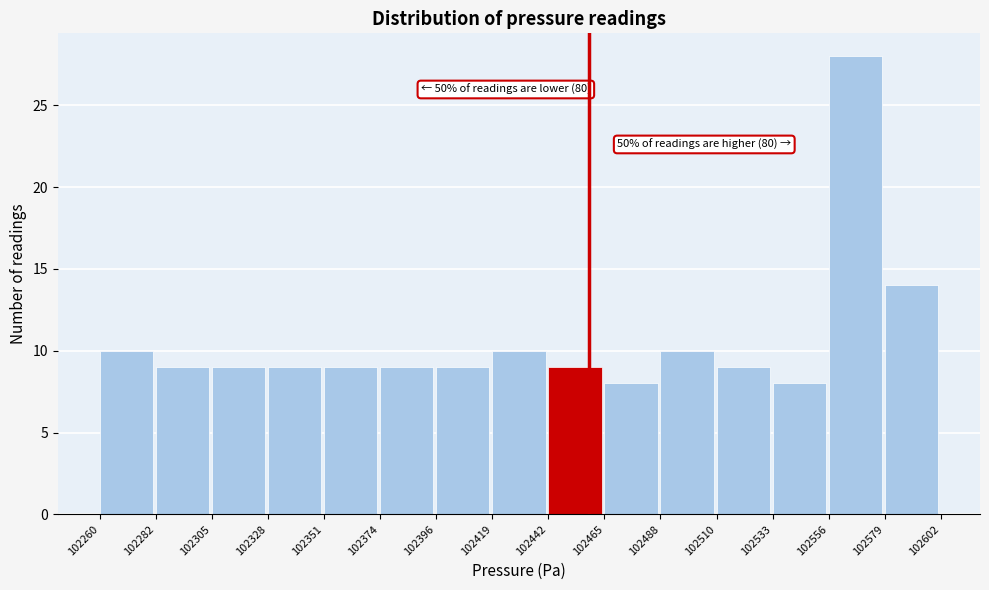

Which range on the x-axis has the tallest bar?

102556 to 102579